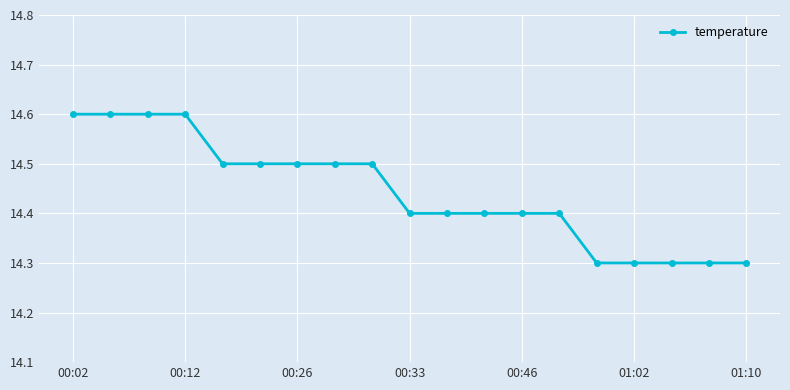

What is the difference between the maximum and second lowest values?

0.3